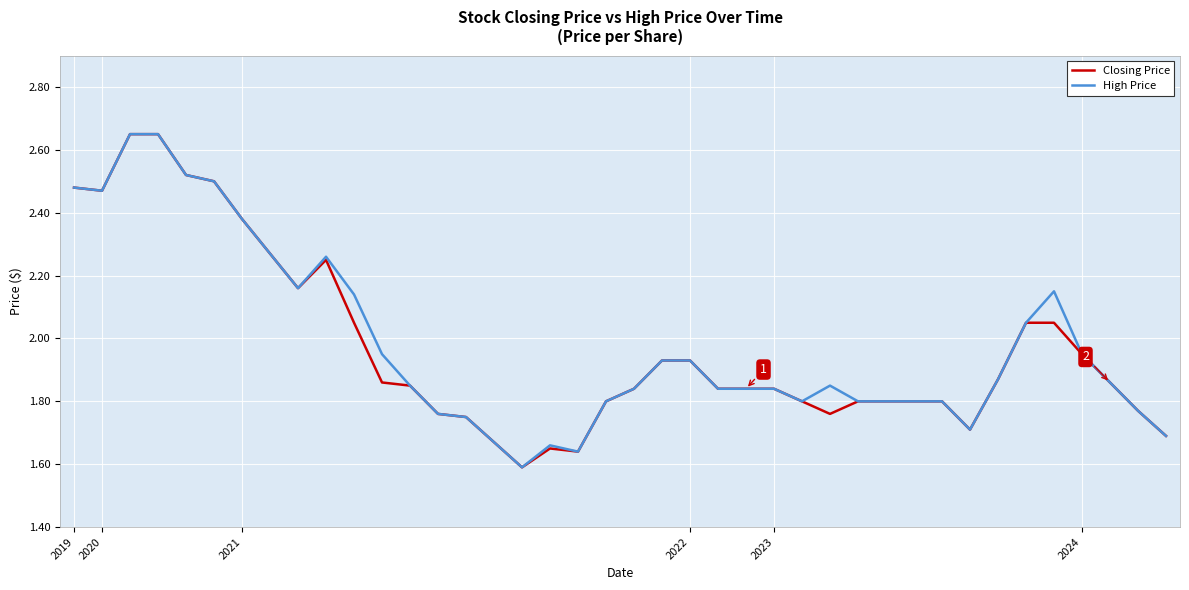

How many lines are shown in the chart?

2